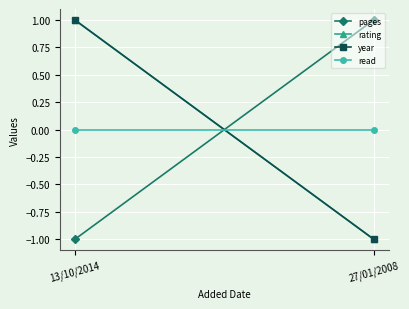

True or false: year has a value of -1.0 at 27/01/2008.

True